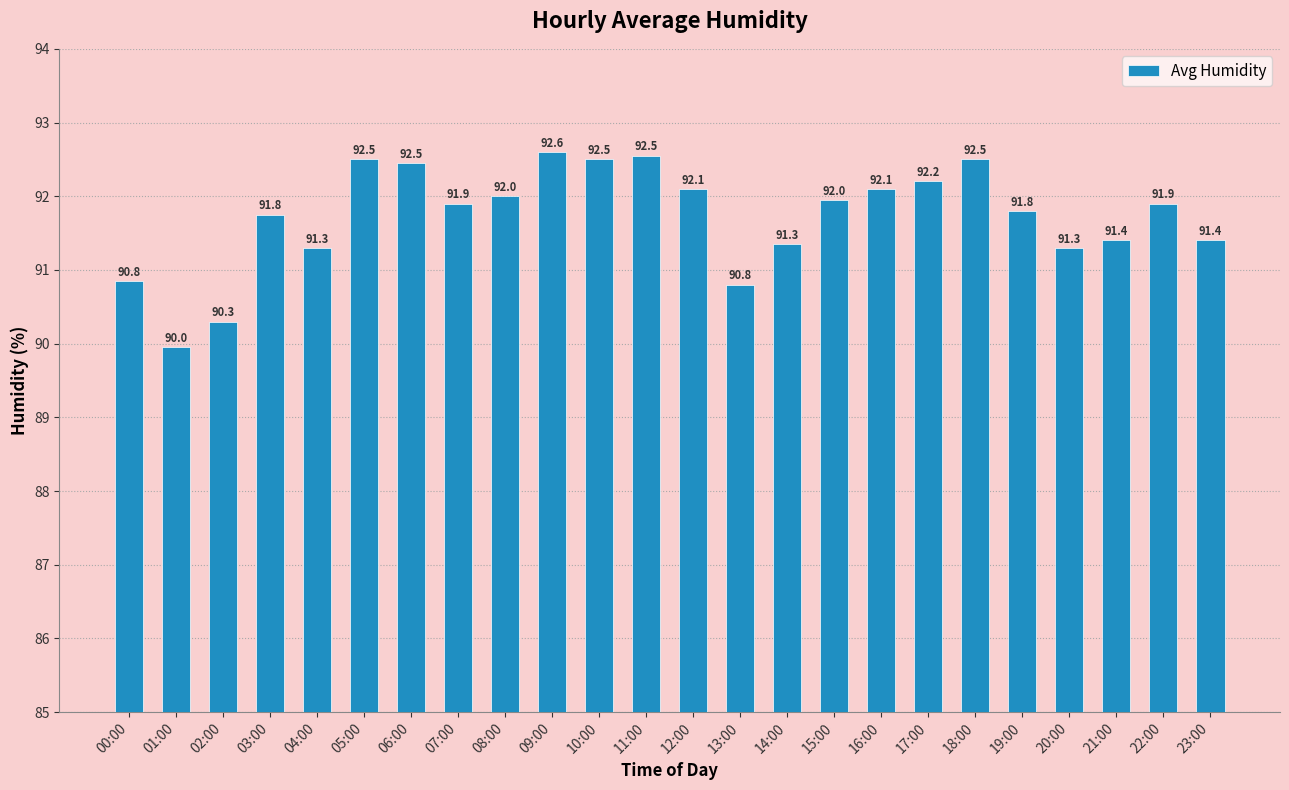

What is the approximate value at 13:00?

90.8